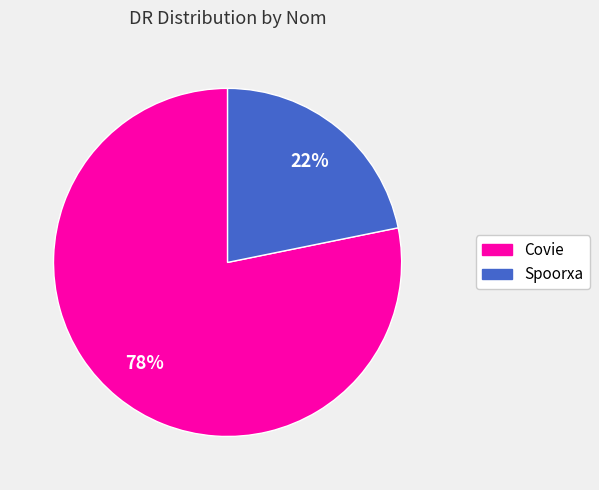

Is the sum of Covie and Spoorxa greater than half?

Yes